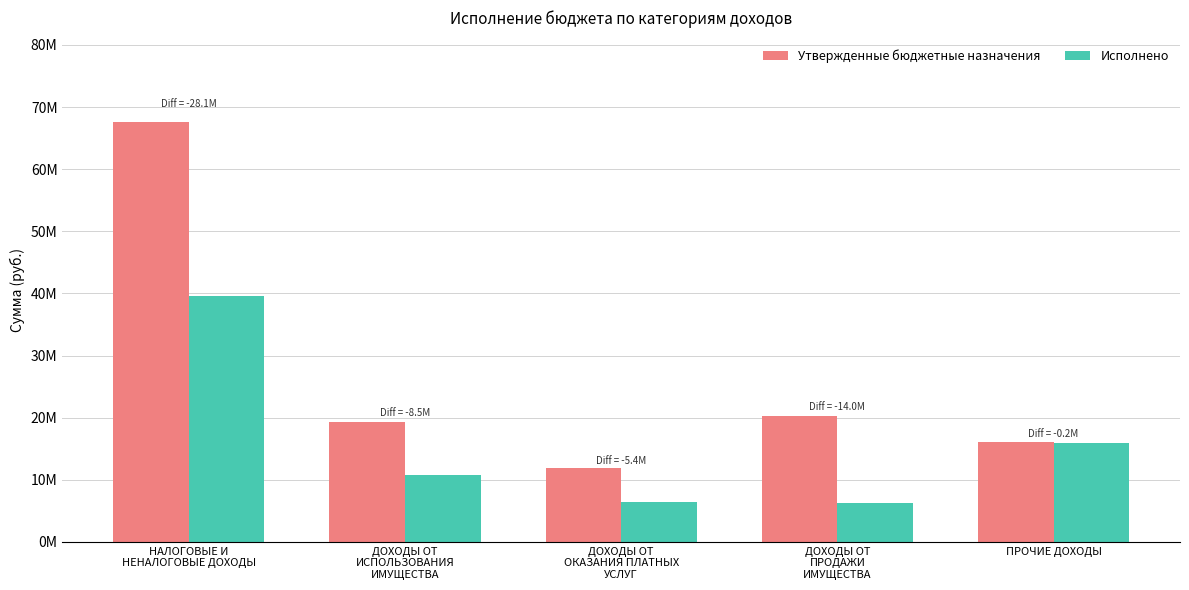

Rank the series by their average value, from highest to lowest.

Утвержденные бюджетные назначения, Исполнено